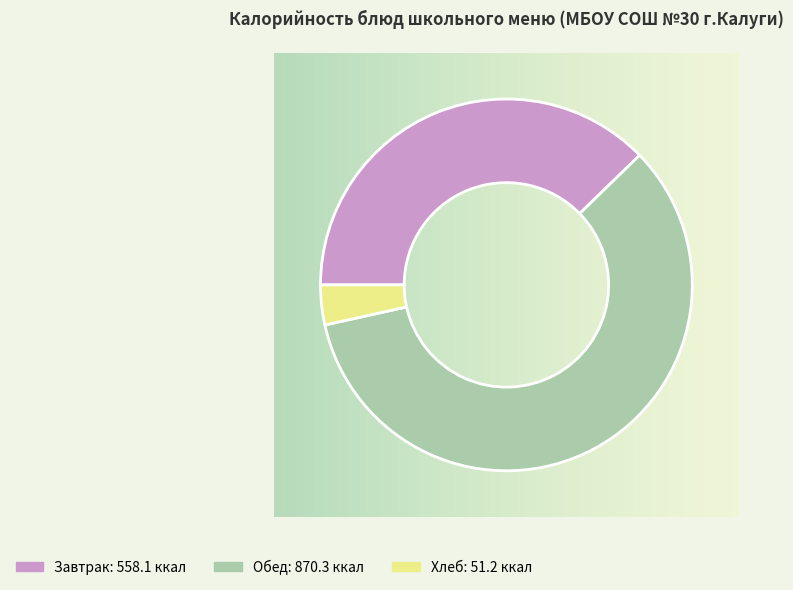

Is there any slice that represents more than half of the pie?

Yes